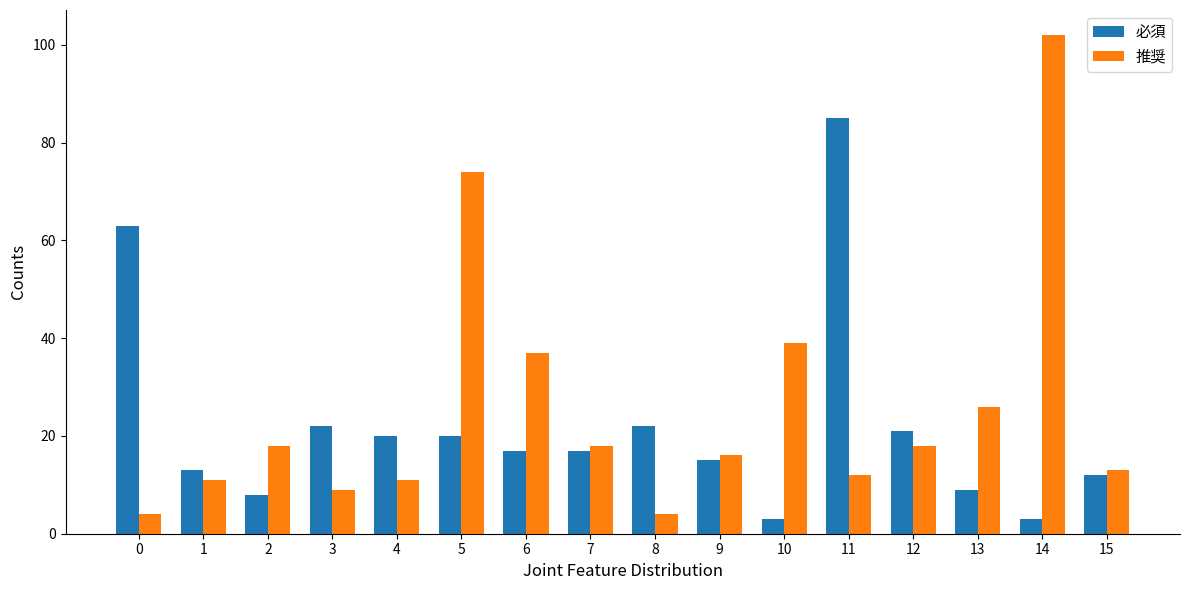

How many series are shown in this chart?

2